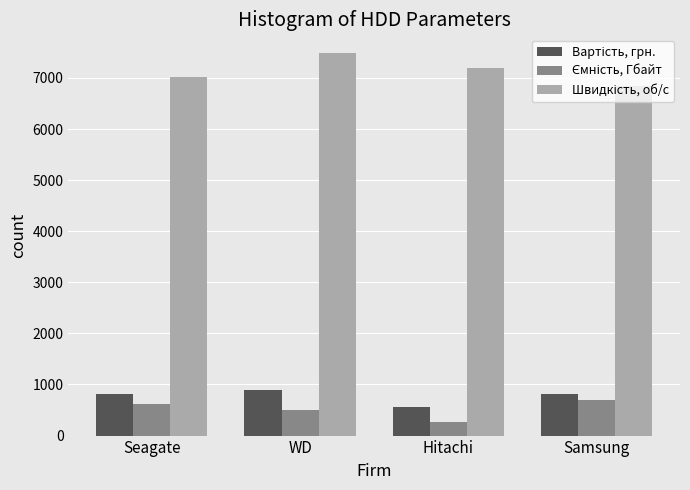

What is the minimum value shown in the chart?

275.0